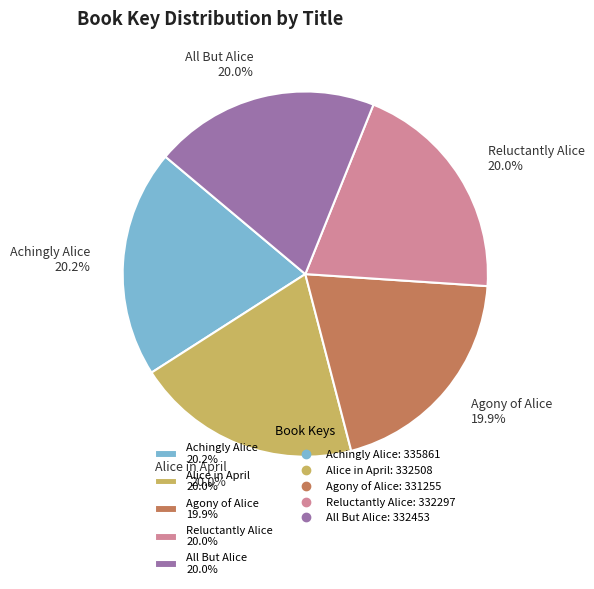

To the nearest percent, what percentage of the pie is Reluctantly Alice?

20%